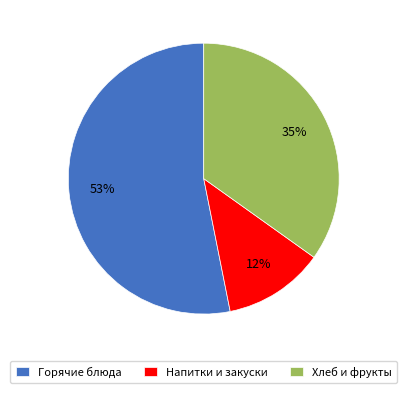

To the nearest percent, what is the average slice percentage?

33%